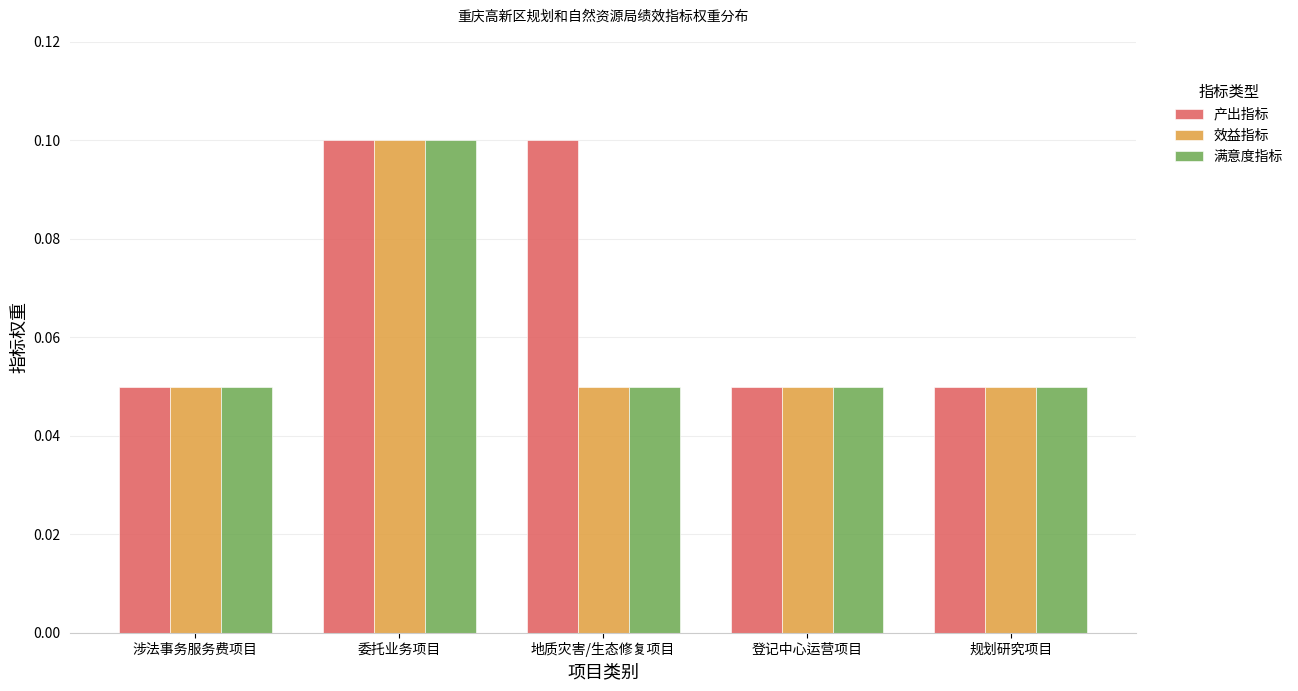

How many bars are there in total?

15